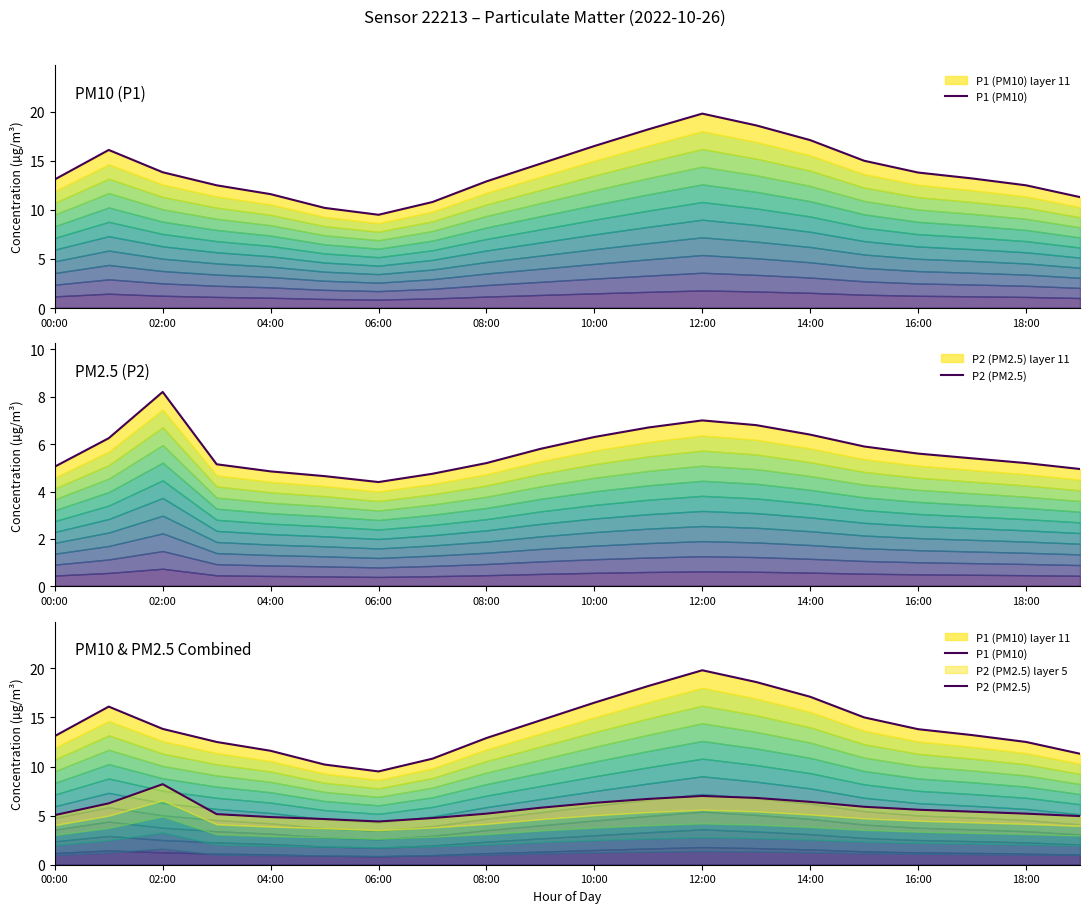

Is the value of P1 (PM10) at 18:00 greater than the value of P2 (PM2.5) at 04:00?

Yes